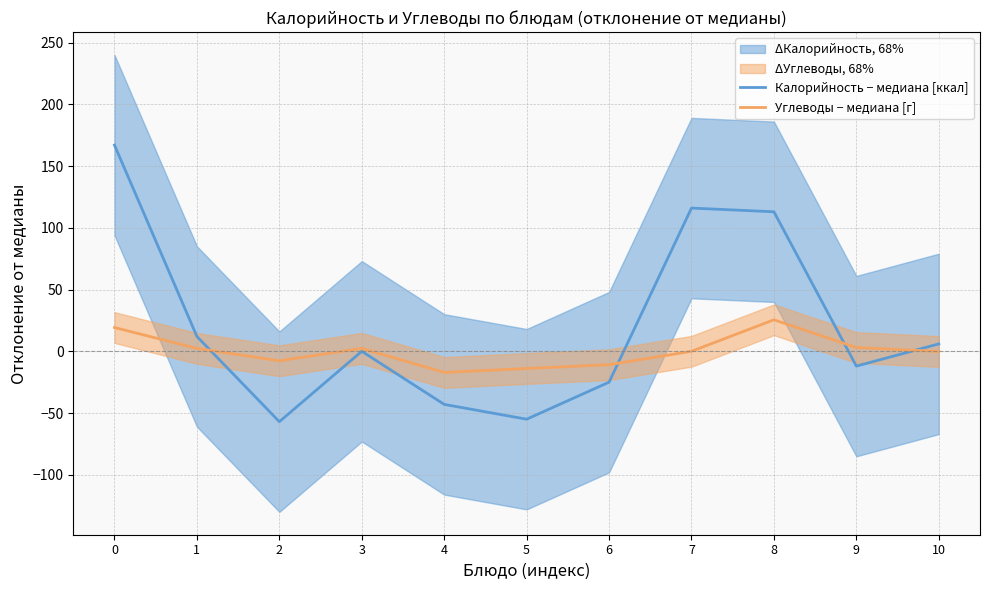

Which series has the largest total across all categories?

Калорийность − медиана [ккал]